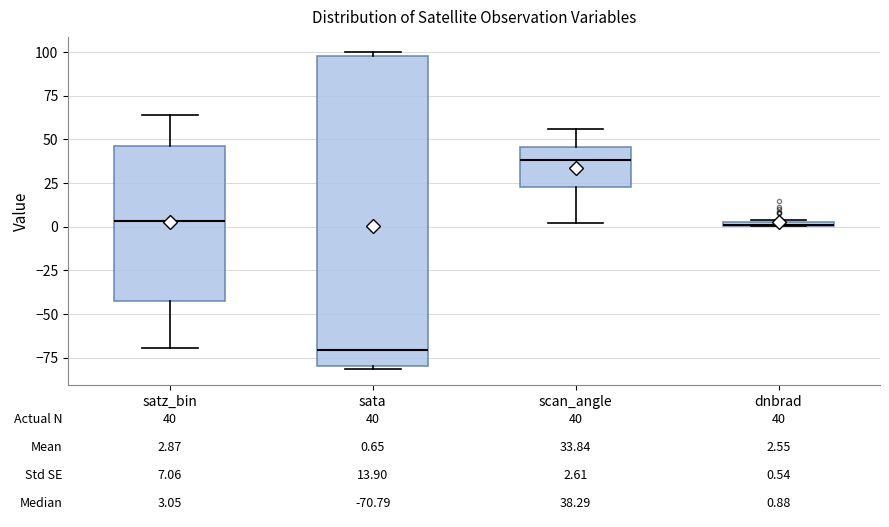

Which box is the tallest, from its lower edge to its upper edge?

sata